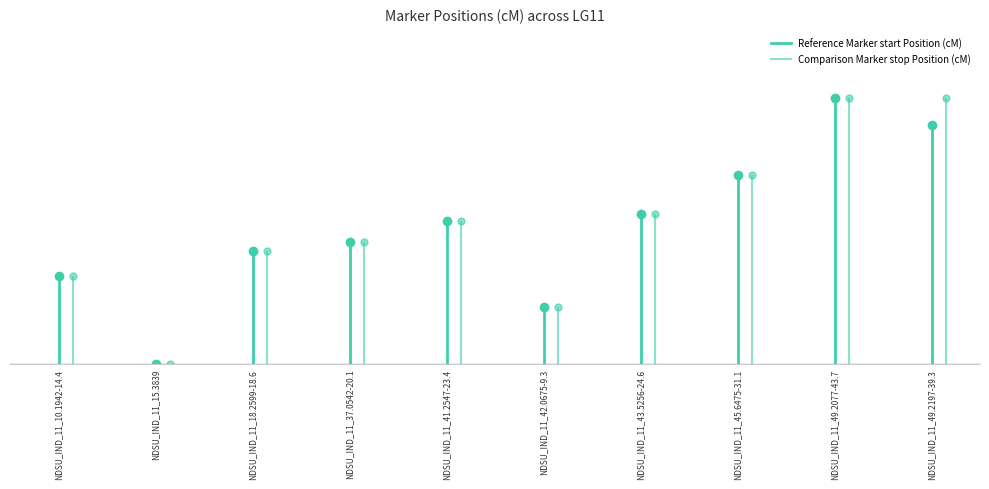

How many positive values does the Comparison Marker start Position (cM) series have?

9